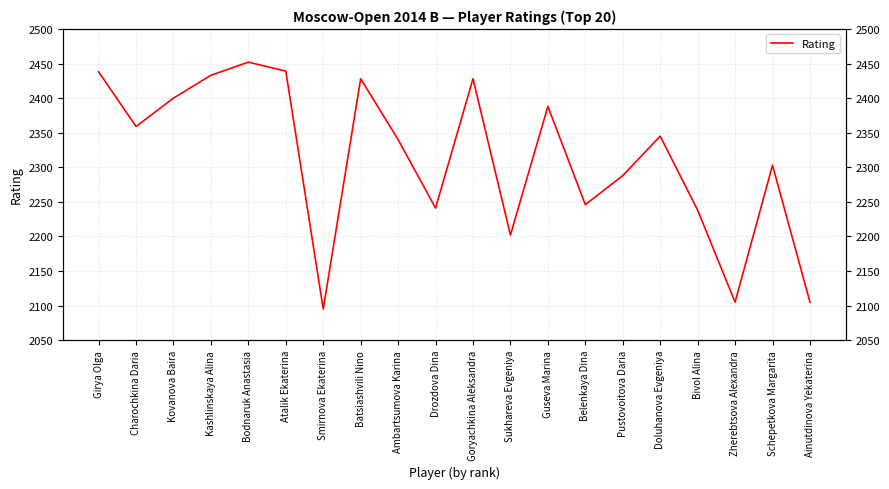

Rank the categories by value from lowest to highest.

Smirnova Ekaterina, Zherebtsova Alexandra, Ainutdinova Yekaterina, Sukhareva Evgeniya, Bivol Alina, Drozdova Dina, Belenkaya Dina, Pustovoitova Daria, Schepetkova Margarita, Ambartsumova Karina, Doluhanova Evgeniya, Charochkina Daria, Guseva Marina, Kovanova Baira, Batsiashvili Nino, Goryachkina Aleksandra, Kashlinskaya Alina, Girya Olga, Atalik Ekaterina, Bodnaruk Anastasia